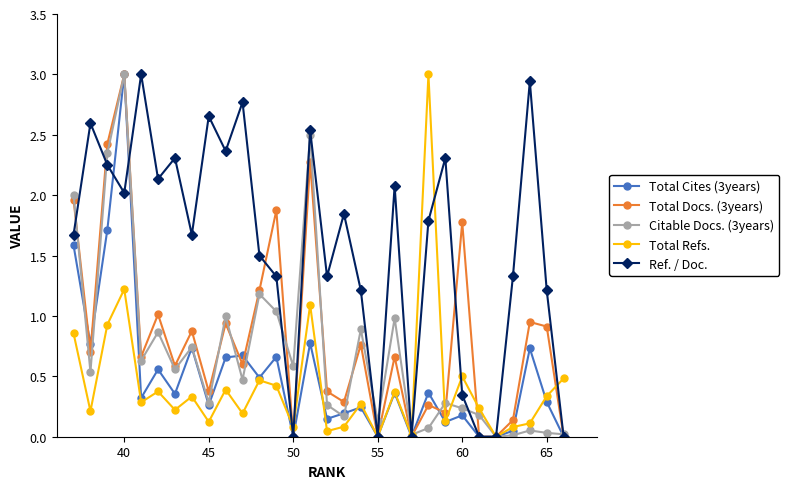

What are all the series names shown in the legend?

Total Cites (3years), Total Docs. (3years), Citable Docs. (3years), Total Refs., Ref. / Doc.